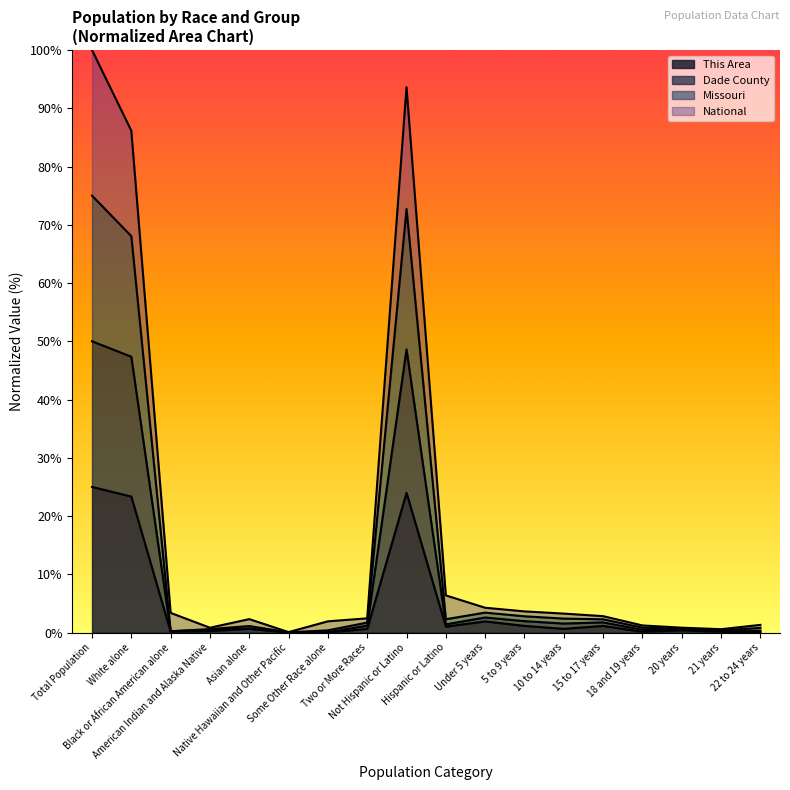

How many values in the Missouri series are below 2?

7